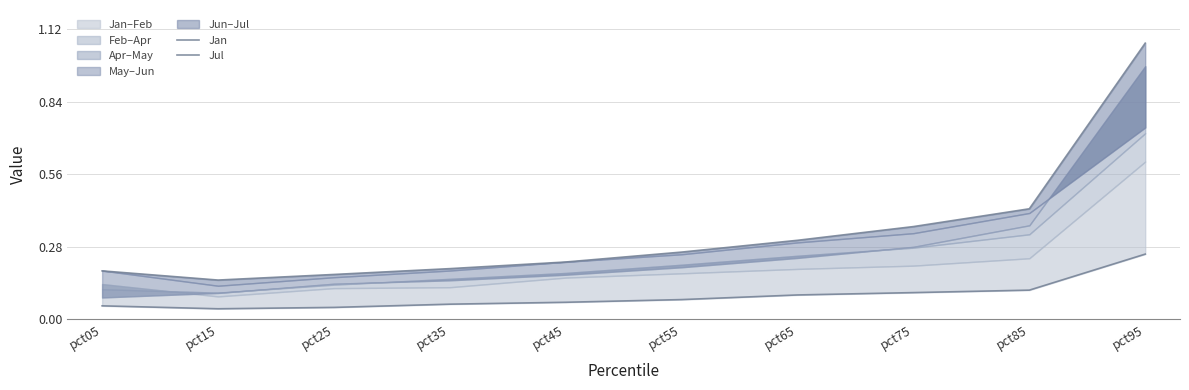

Reading left to right, what are all the values shown in this chart?

Jan: 0.1	0.0	0.0	0.1	0.1	0.1	0.1	0.1	0.1	0.3
Jul: 0.2	0.2	0.2	0.2	0.2	0.3	0.3	0.4	0.4	1.1